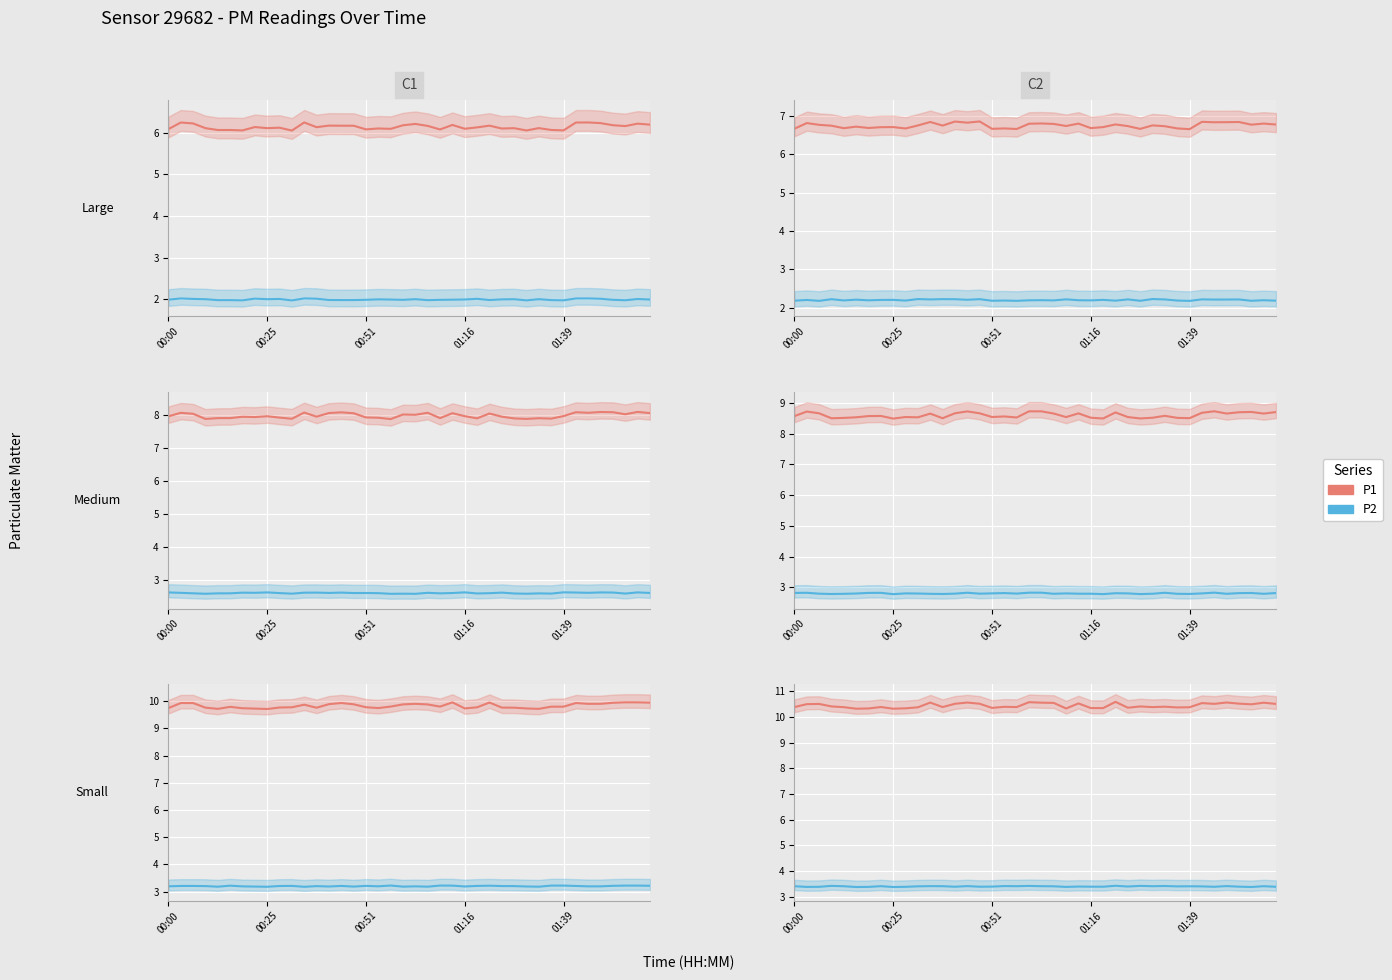

Which series has the largest range (max minus min)?

P1